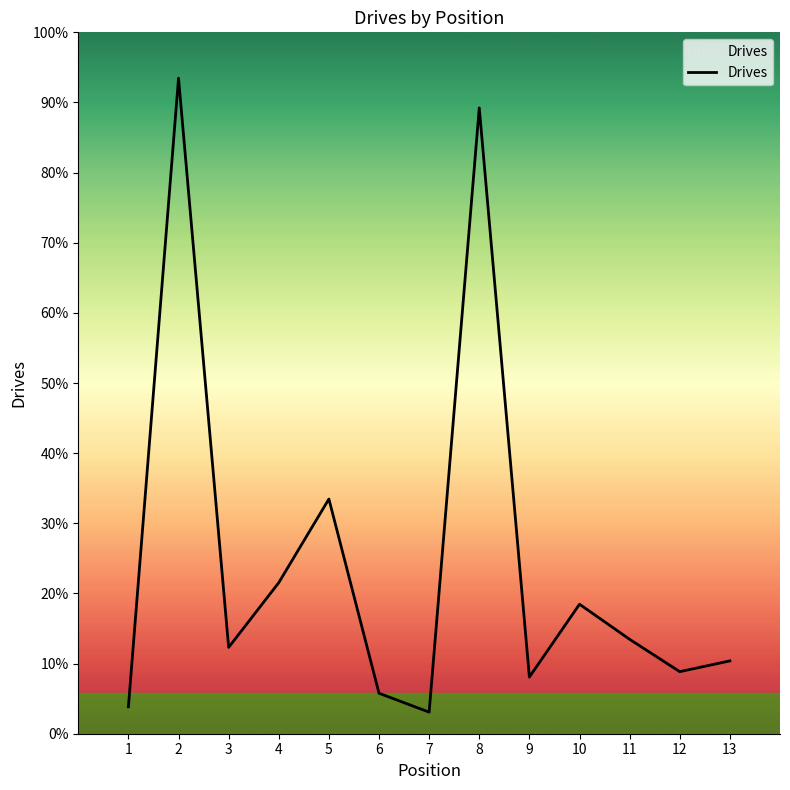

Does the chart display data point markers on the line(s)?

No